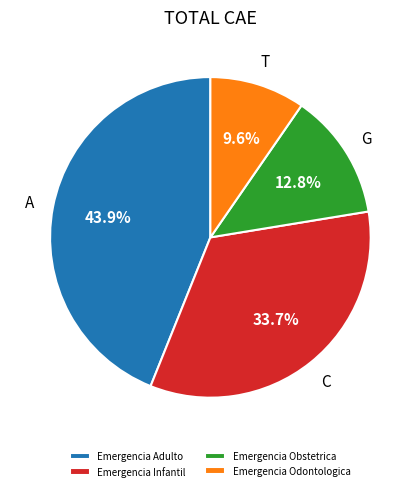

Is there any slice that represents more than half of the pie?

No